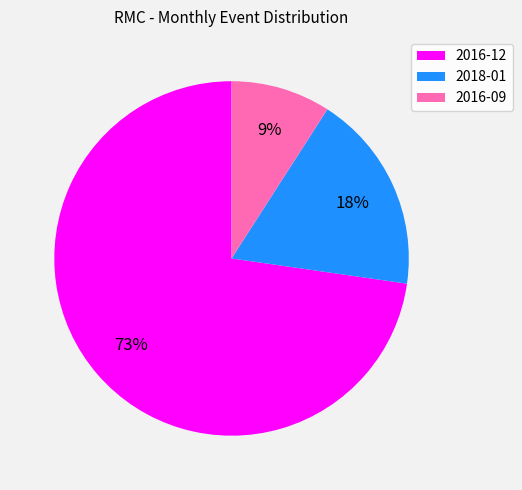

Do 2016-09 and 2016-12 together represent more than half of the pie?

Yes